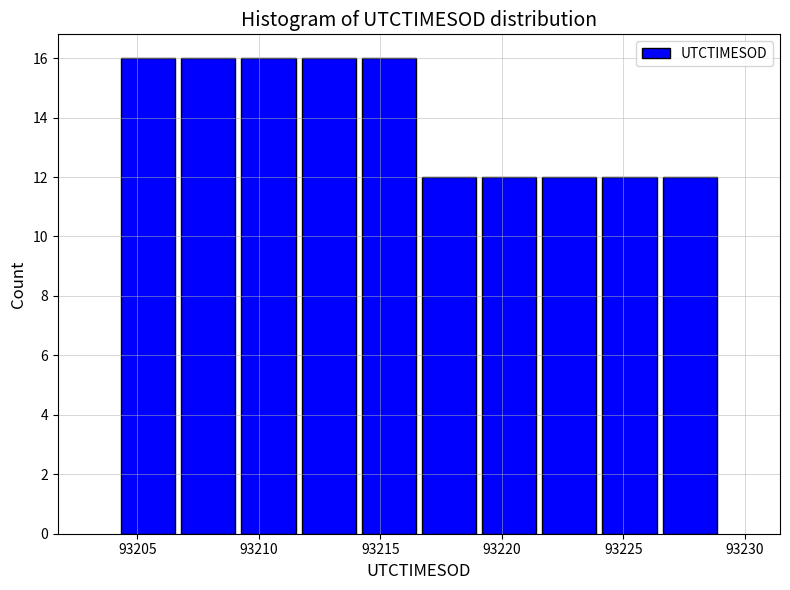

Reading left to right, transcribe this chart: for each bar, give the range it covers on the x-axis and its height. Neither the bar edges nor the heights are printed on the chart, so give them approximately, as read against the axes.

93204.0 to 93206.5: 16
93206.5 to 93209.0: 16
93209.0 to 93211.5: 16
93211.5 to 93214.0: 16
93214.0 to 93216.5: 16
93216.5 to 93219.0: 12
93219.0 to 93221.5: 12
93221.5 to 93224.0: 12
93224.0 to 93226.5: 12
93226.5 to 93229.0: 12